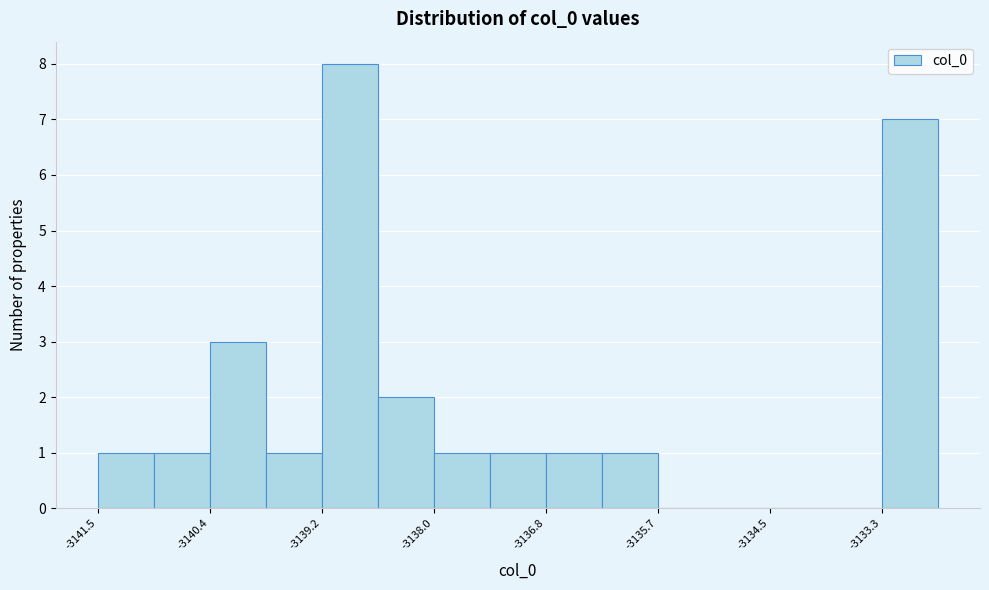

Read against the x-axis, roughly where is the centre of the tallest bar?

-3138.8